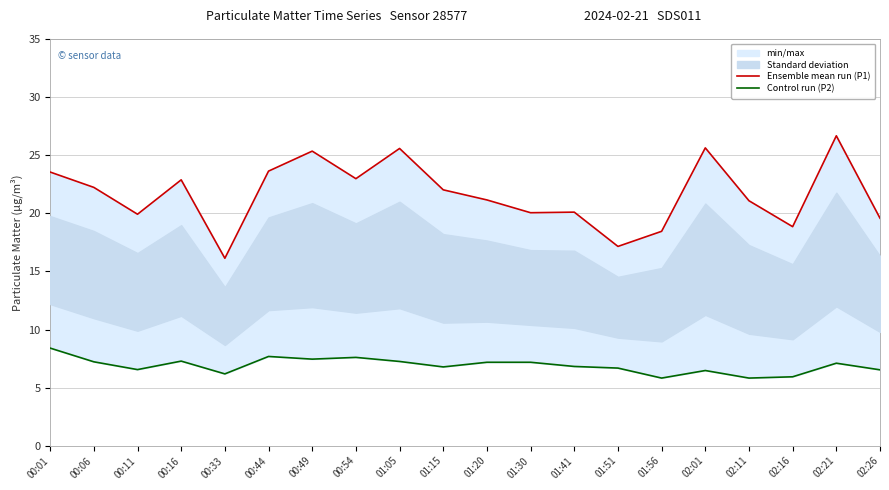

True or false: Ensemble mean run (P1) and Control run (P2) intersect in this chart.

False